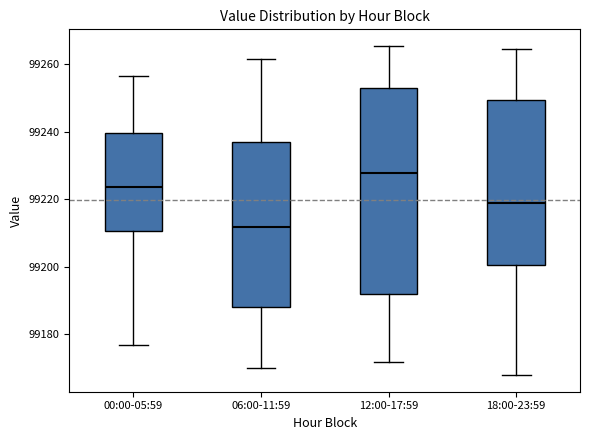

Reading left to right, transcribe this box plot: for each box, give where its median line is, the range the box spans, and where its two whiskers end, as read against the y-axis. The values are not printed on the chart, so give them approximately, as read against the axis.

00:00-05:59: median 99224, box 99210 to 99240, whiskers 99176 to 99256
06:00-11:59: median 99212, box 99188 to 99236, whiskers 99170 to 99262
12:00-17:59: median 99228, box 99192 to 99252, whiskers 99172 to 99266
18:00-23:59: median 99218, box 99200 to 99250, whiskers 99168 to 99264